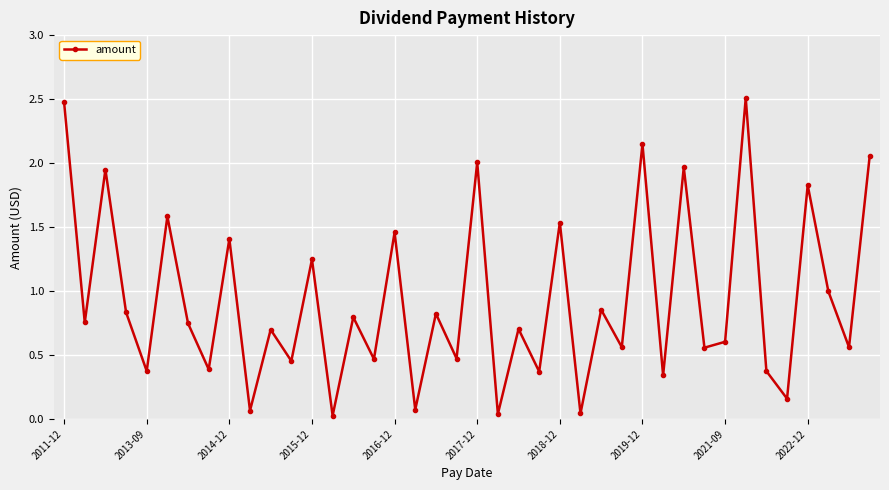

What is the greatest value displayed?

2.5